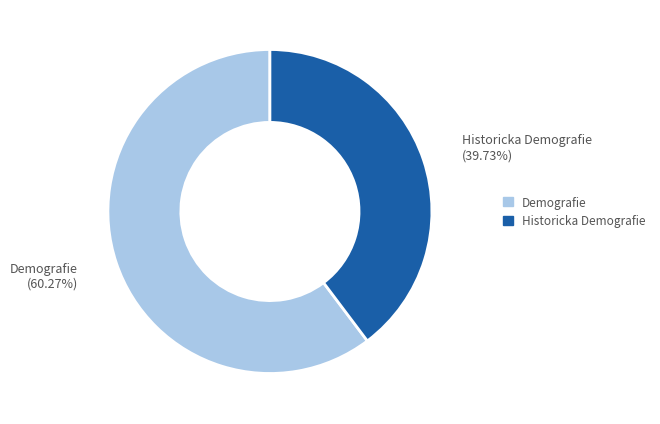

Combined, what portion of the pie is Historicka Demografie and Demografie?

100.0%